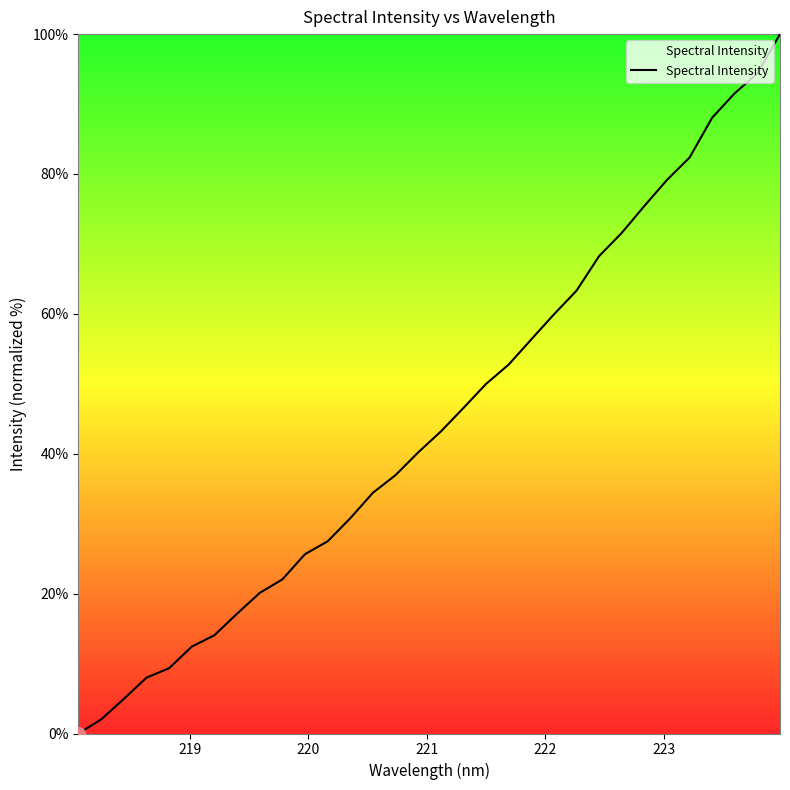

What is the maximum value shown in the chart?

100.0